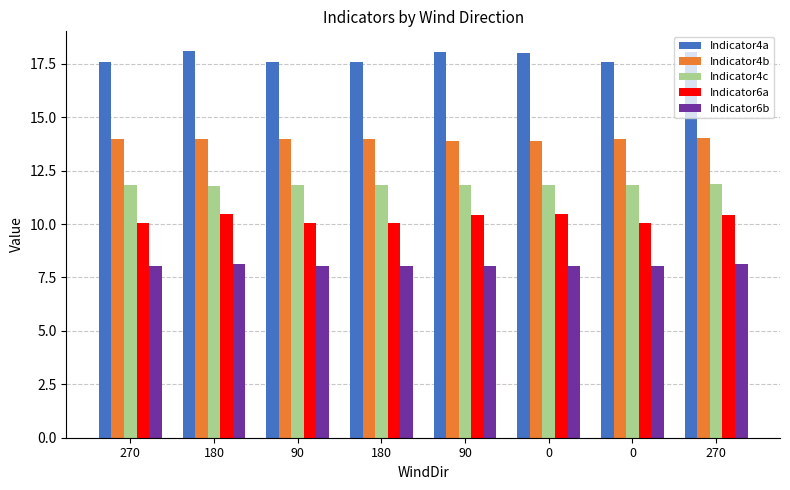

Between 180 and 90, which is larger?

180